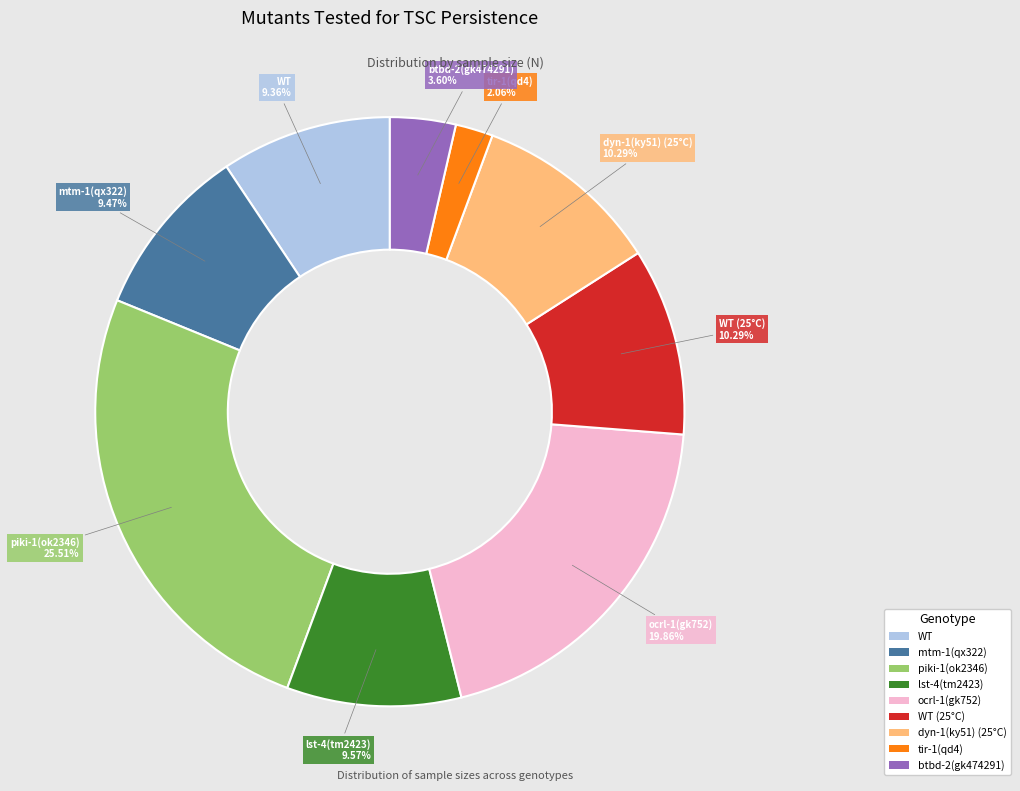

Is there a majority slice in this chart?

No